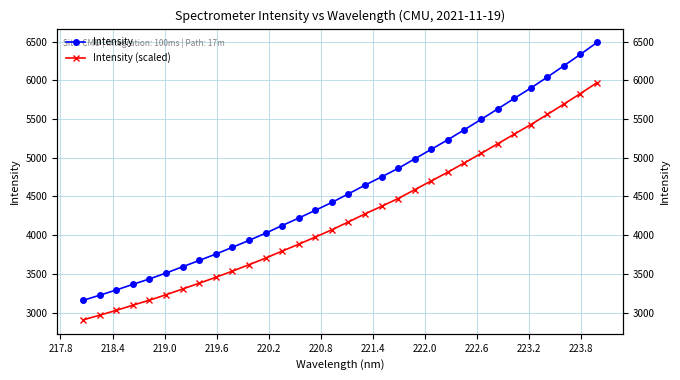

How many values in the Intensity series are below 4534?

16